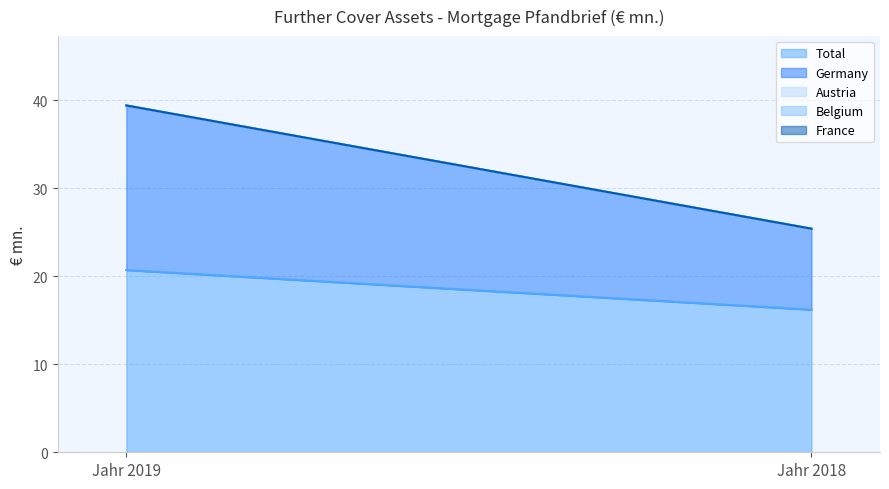

Rank the series by their maximum value, from highest to lowest.

Total, Germany, Austria, Belgium, France